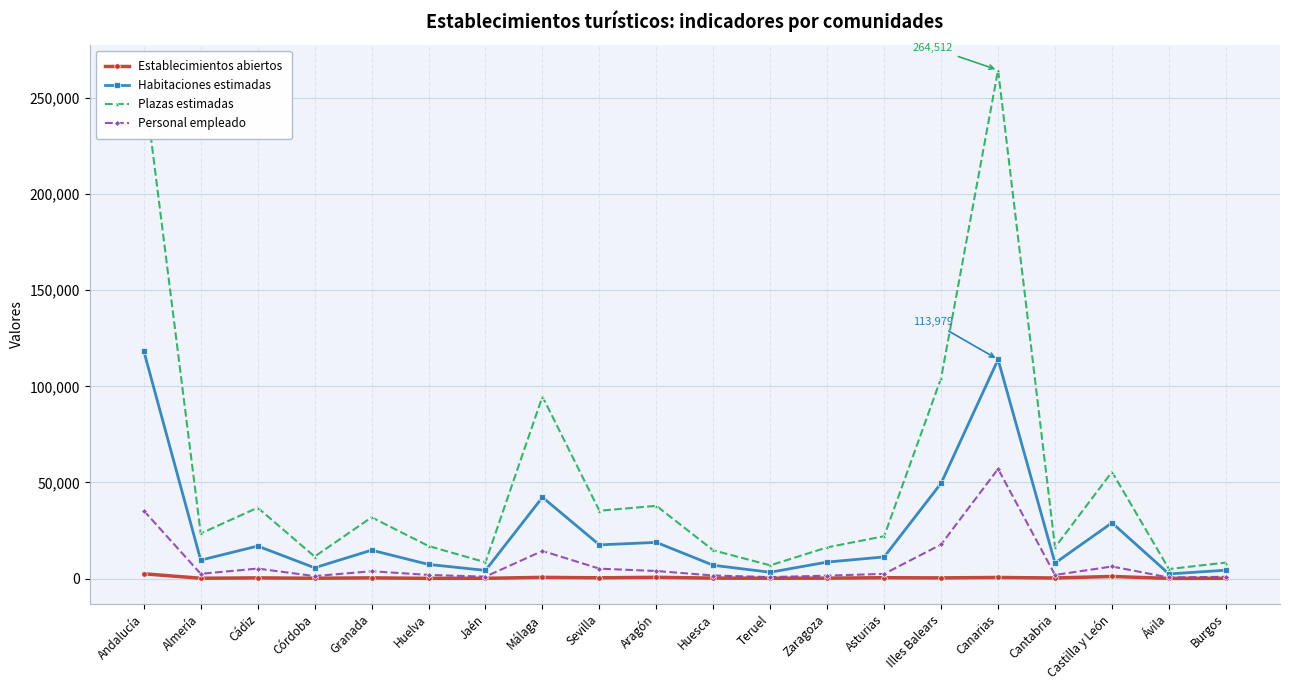

True or false: Habitaciones estimadas has more than 1 interior local peaks.

True